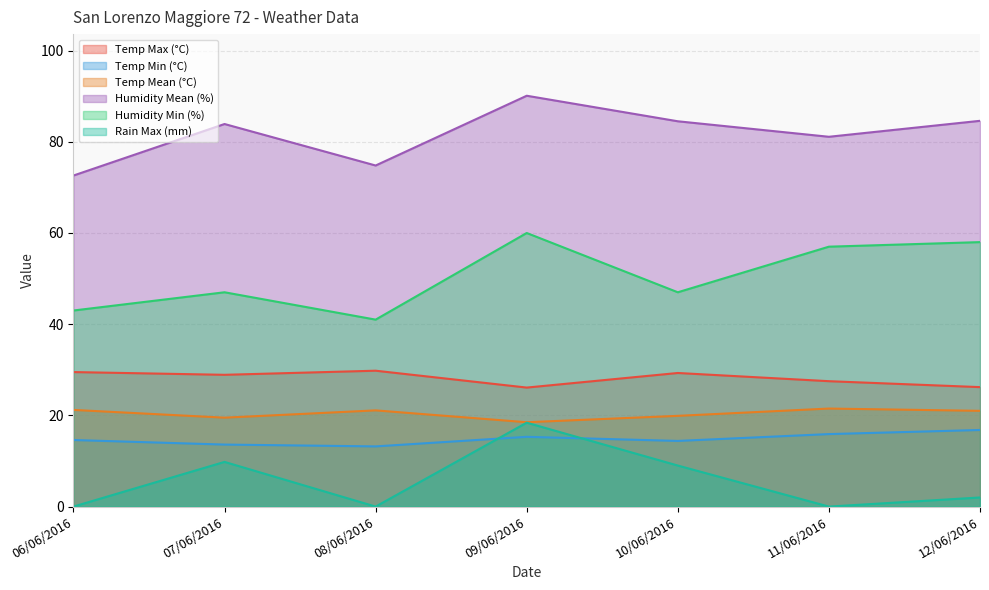

Which category has the lowest value in the Rain Max (mm) series?

06/06/2016